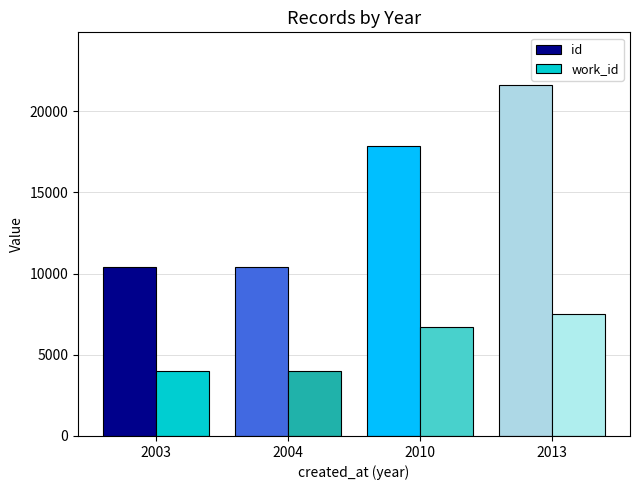

The id series shows 17878 at 2010. True or false?

True